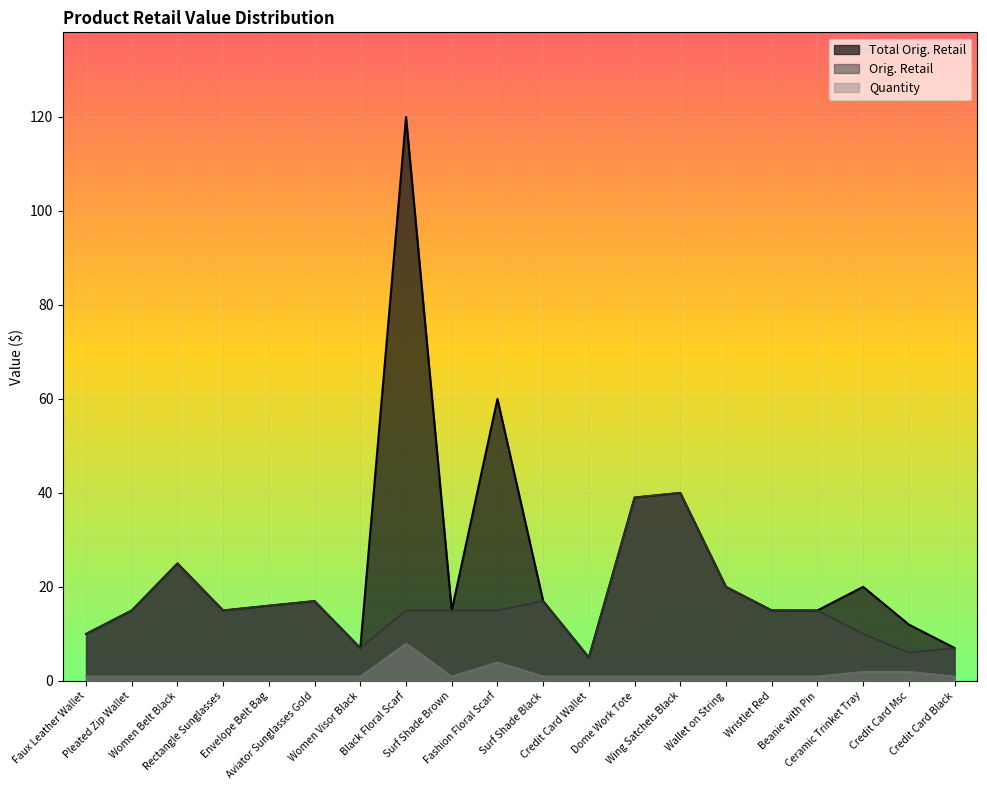

Between Credit Card Black and Credit Card Msc, which is larger?

Credit Card Msc